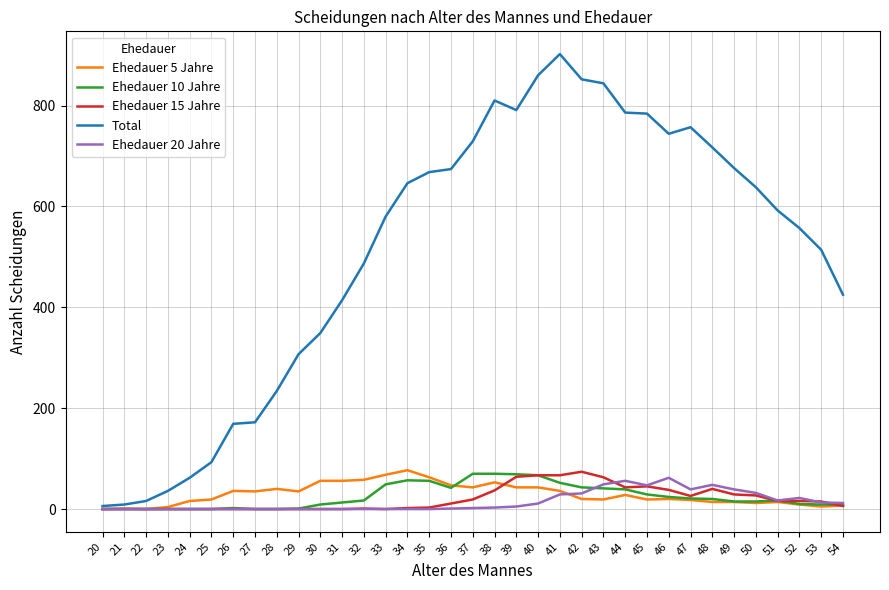

At which label does Total first exceed 592?

34